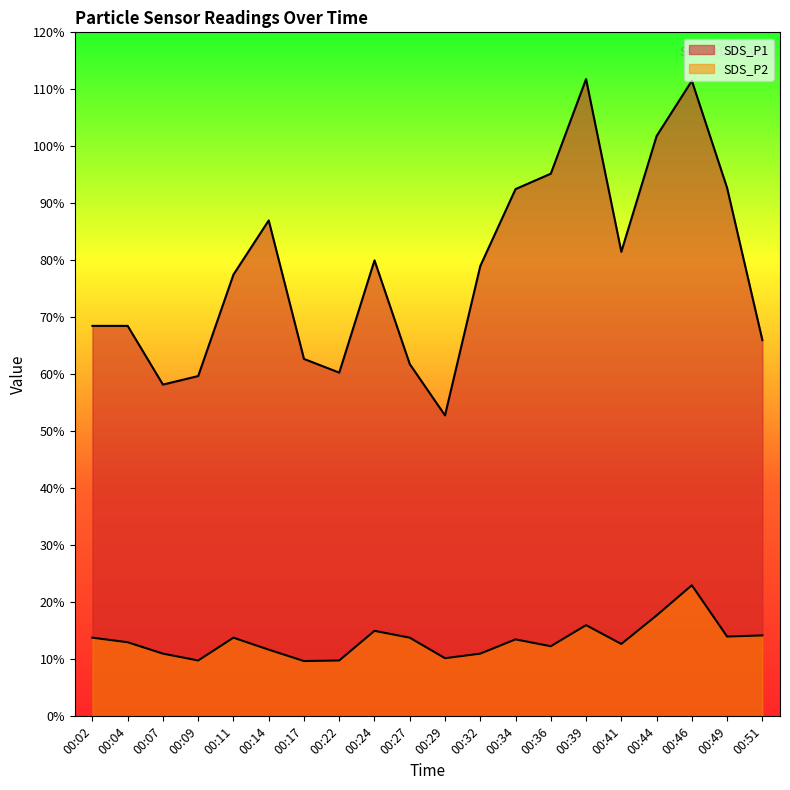

What are all the series names shown in the legend?

SDS_P1, SDS_P2